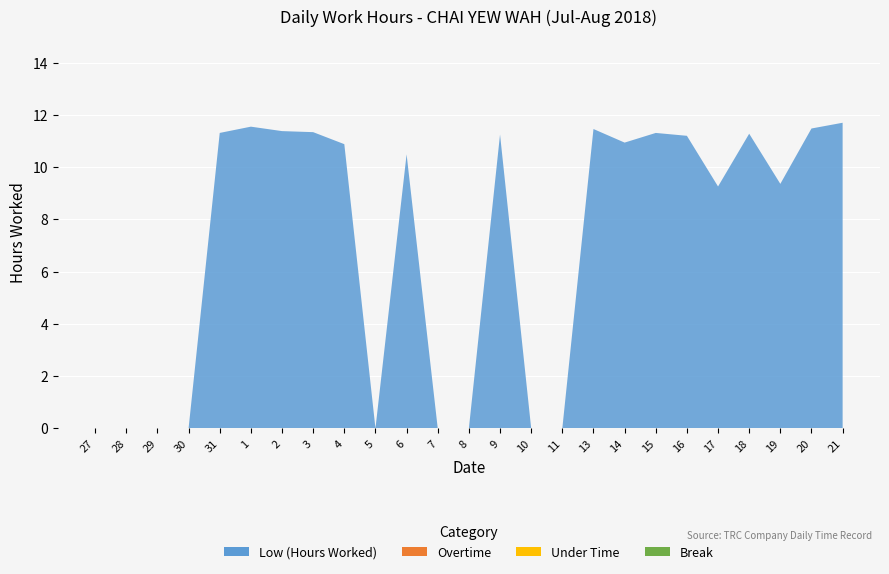

Reading right to left, list all the values displayed in this chart.

Low (Hours Worked): 11.7	11.5	9.4	11.3	9.3	11.2	11.3	10.9	11.5	0.0	0.0	11.2	0.0	0.0	10.5	0.0	10.9	11.3	11.4	11.6	11.3	0.0	0.0	0.0	0.0
Overtime: 0.0	0.0	0.0	0.0	0.0	0.0	0.0	0.0	0.0	0.0	0.0	0.0	0.0	0.0	0.0	0.0	0.0	0.0	0.0	0.0	0.0	0.0	0.0	0.0	0.0
Under Time: 0.0	0.0	0.0	0.0	0.0	0.0	0.0	0.0	0.0	0.0	0.0	0.0	0.0	0.0	0.0	0.0	0.0	0.0	0.0	0.0	0.0	0.0	0.0	0.0	0.0
Break: 0.0	0.0	0.0	0.0	0.0	0.0	0.0	0.0	0.0	0.0	0.0	0.0	0.0	0.0	0.0	0.0	0.0	0.0	0.0	0.0	0.0	0.0	0.0	0.0	0.0